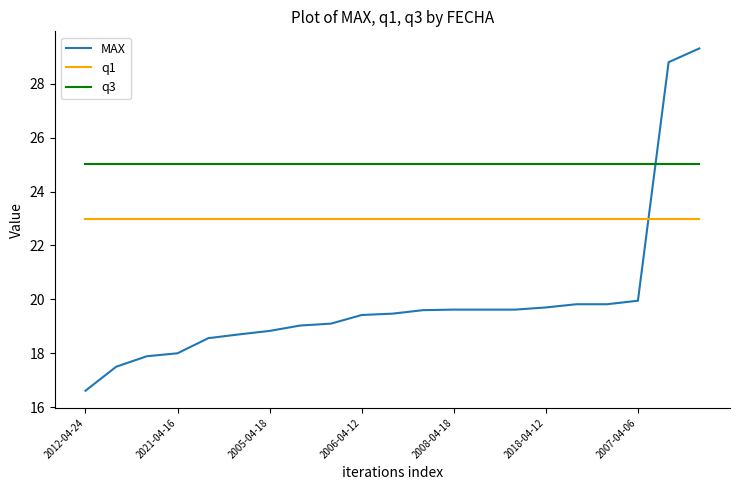

What is the minimum value shown in the chart?

16.6